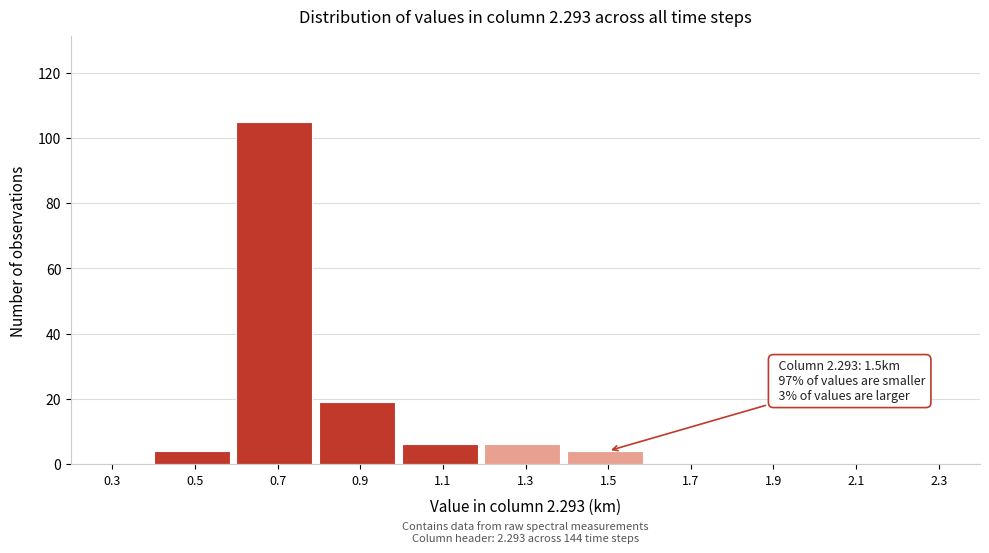

Reading left to right, transcribe all the data shown in this chart.

0.3=0	0.5=4	0.7=105	0.9=19	1.1=6	1.3=6	1.5=4	1.7=0	1.9=0	2.1=0	2.3=0